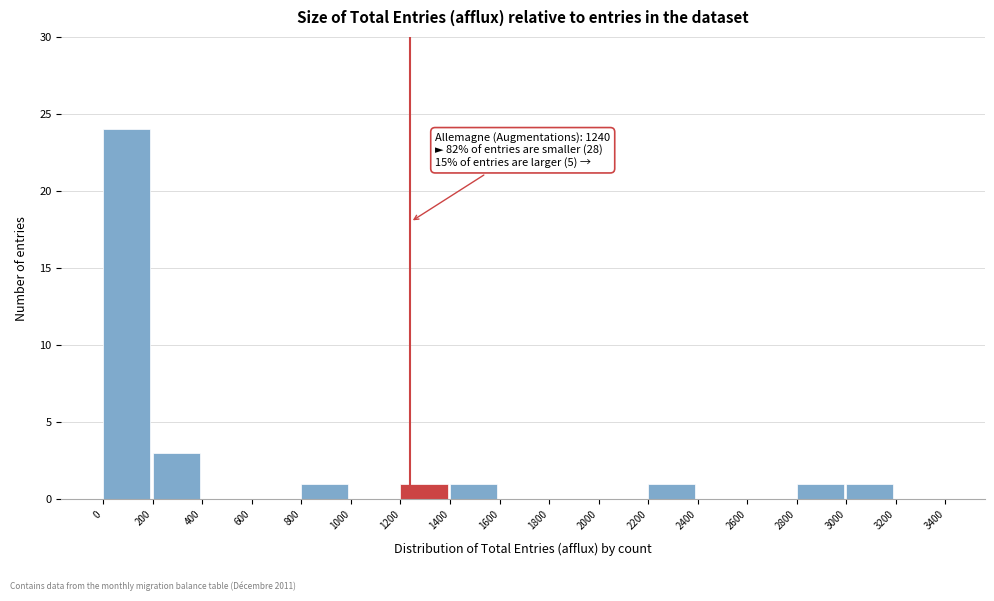

Which range on the x-axis has the tallest bar?

0 to 200